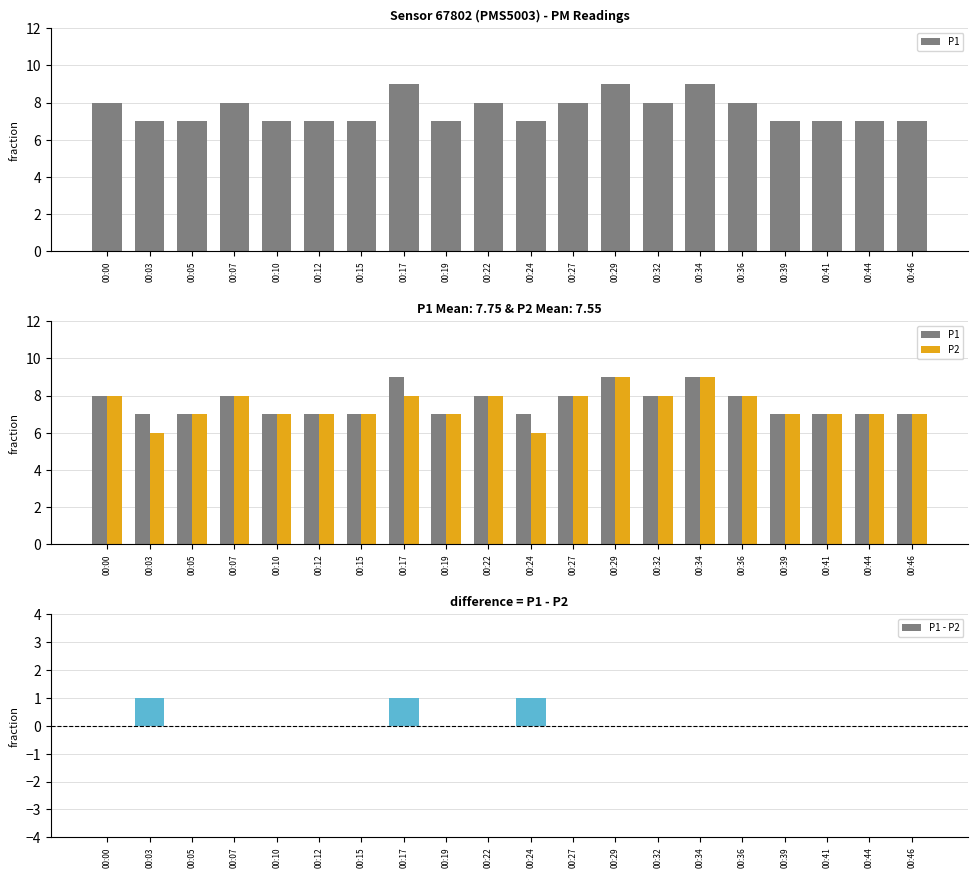

Reading left to right, what are all the values shown in this chart?

P1: 8	7	7	8	7	7	7	9	7	8	7	8	9	8	9	8	7	7	7	7
P2: 8	6	7	8	7	7	7	8	7	8	6	8	9	8	9	8	7	7	7	7
P1 - P2: 0	1	0	0	0	0	0	1	0	0	1	0	0	0	0	0	0	0	0	0